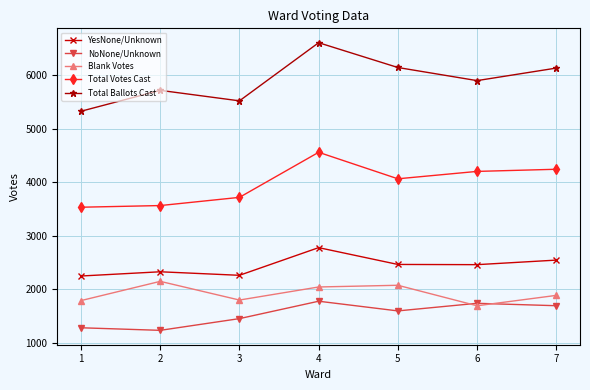

What is the minimum value for YesNone/Unknown?

2252